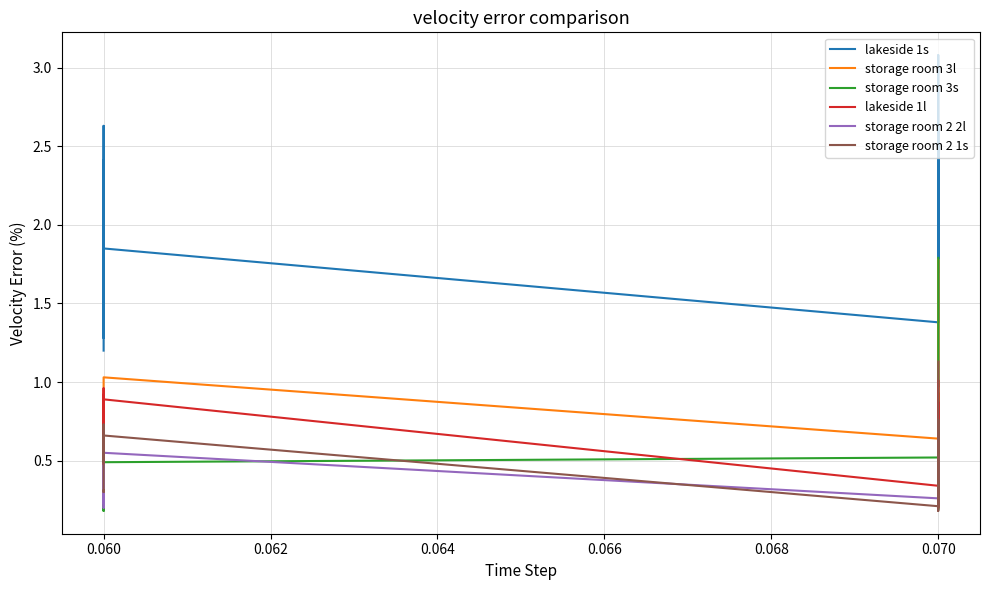

Is this an area chart (filled region under the line)?

No